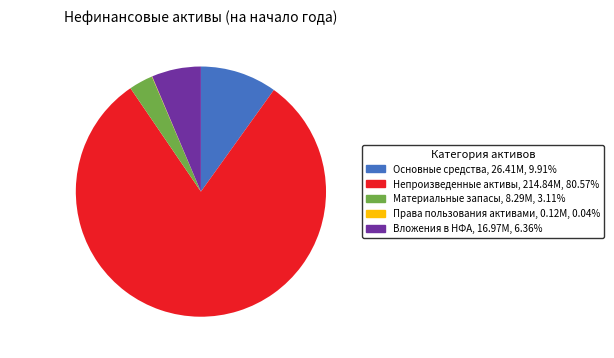

Is there a majority slice in this chart?

Yes